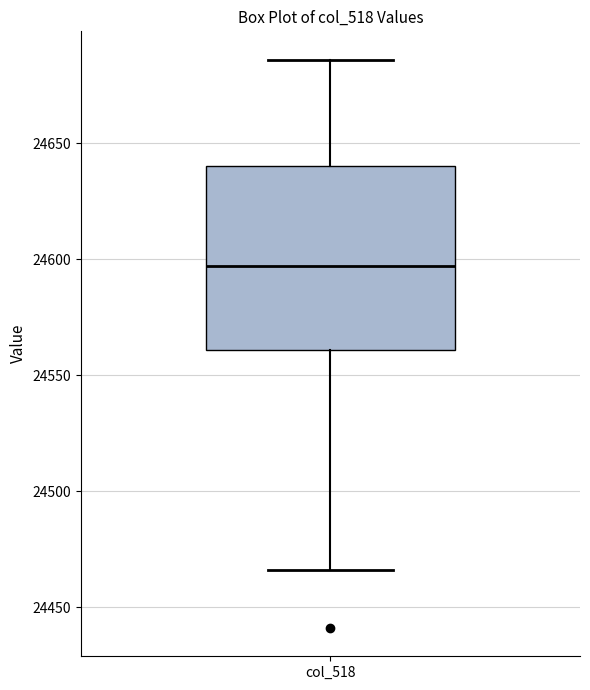

Read this box plot against the y-axis: the position of the median line, the range covered by the box, and the ends of both whiskers. The values are not printed on the chart, so give them approximately, as read against the axis.

median 24595, box 24560 to 24640, whiskers 24465 to 24685